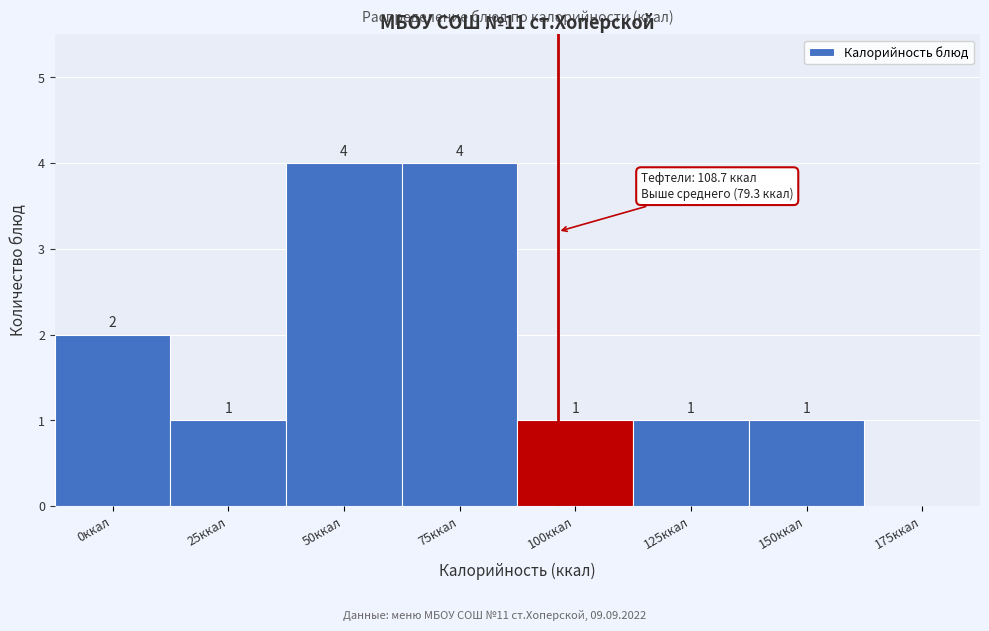

Reading right to left, extract all data points from this chart.

175ккал=0	150ккал=1	125ккал=1	100ккал=1	75ккал=4	50ккал=4	25ккал=1	0ккал=2